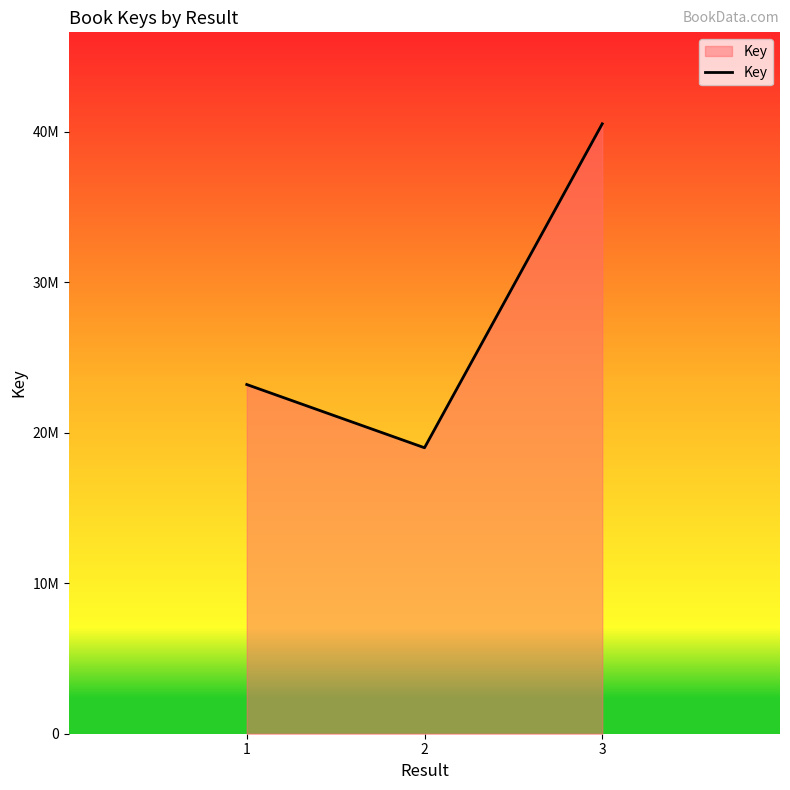

Reading left to right, transcribe all the data shown in this chart.

23208588	19005967	40535421